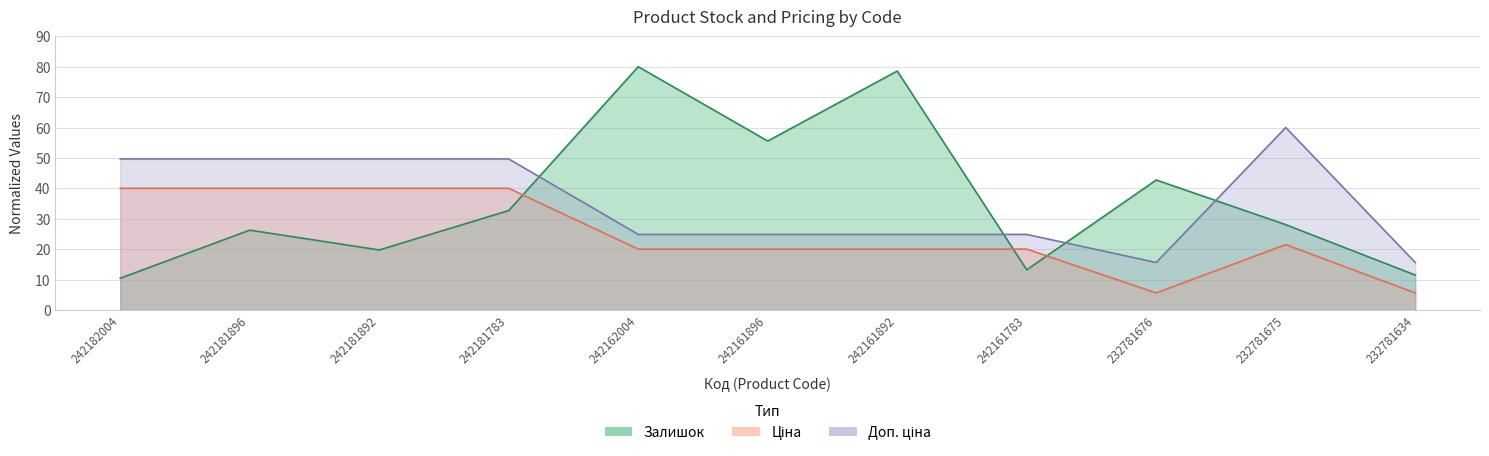

What are all the series names shown in the legend?

Залишок, Ціна, Доп. ціна